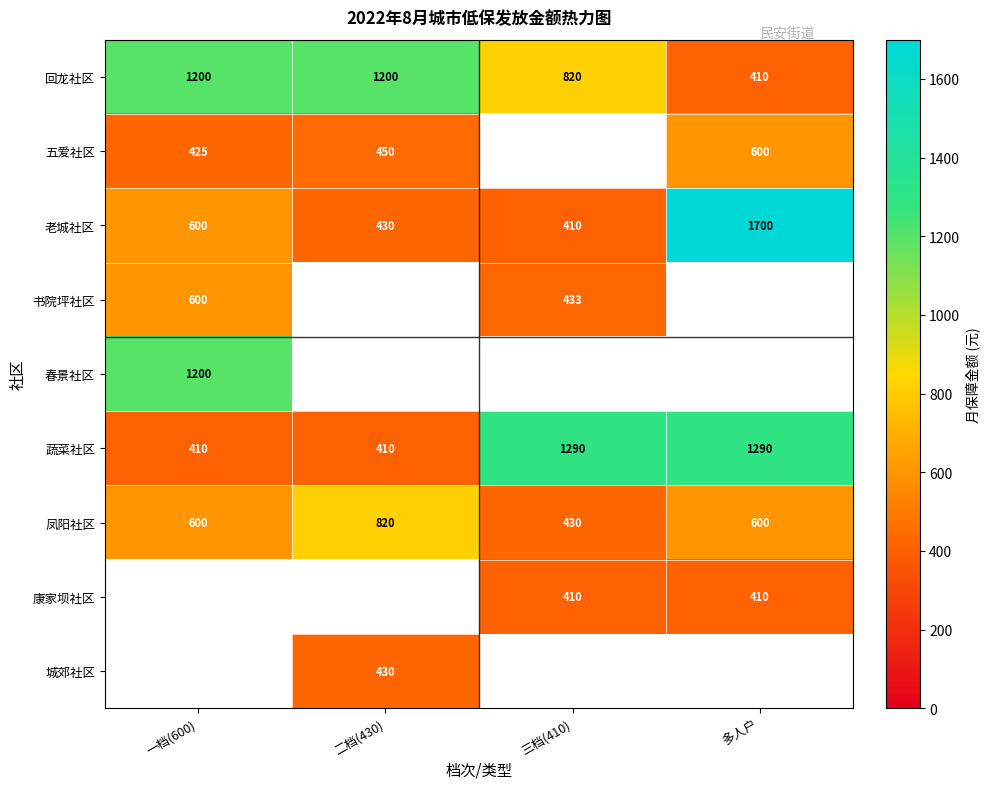

What is the maximum value for 老城社区?

1700